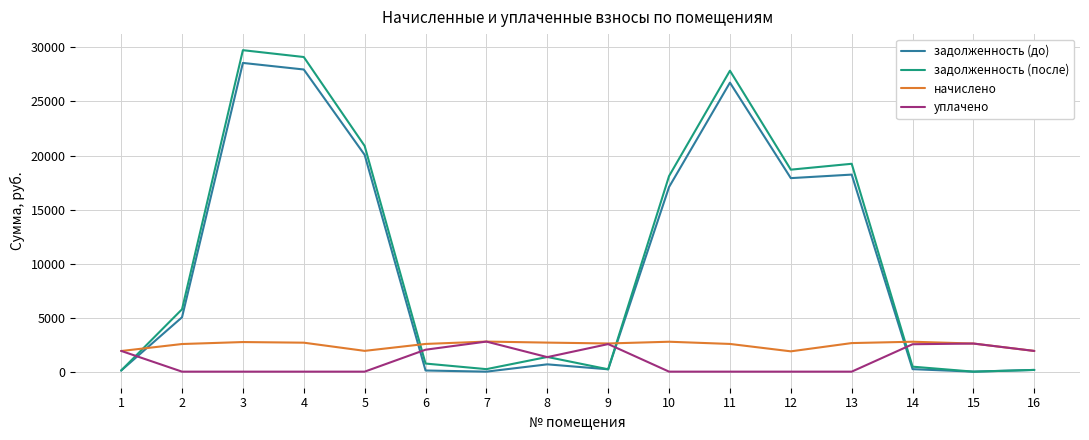

What is the maximum value for начислено?

2782.4